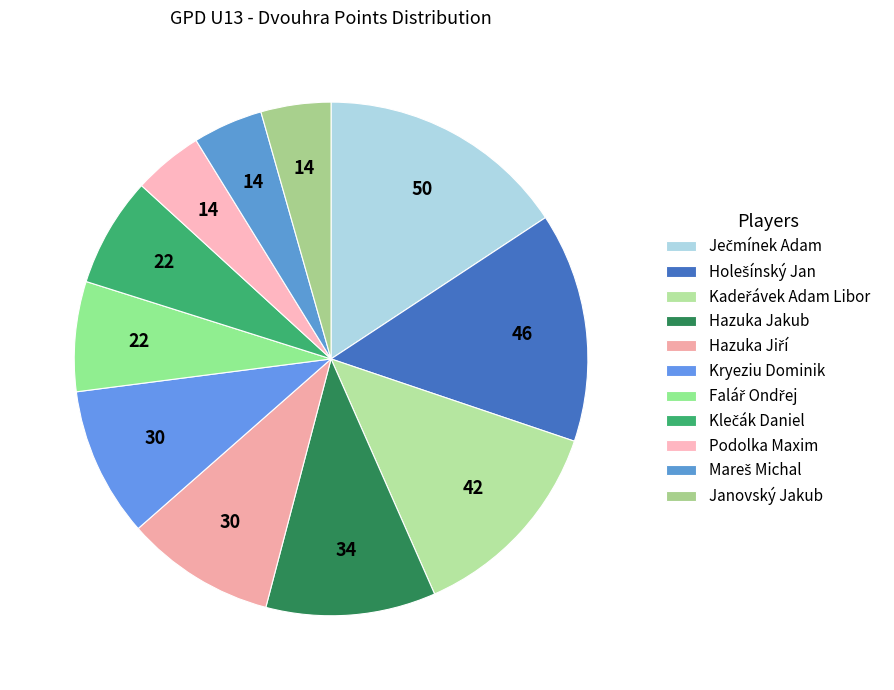

What percentage is the Podolka Maxim slice, to the nearest percent?

4%